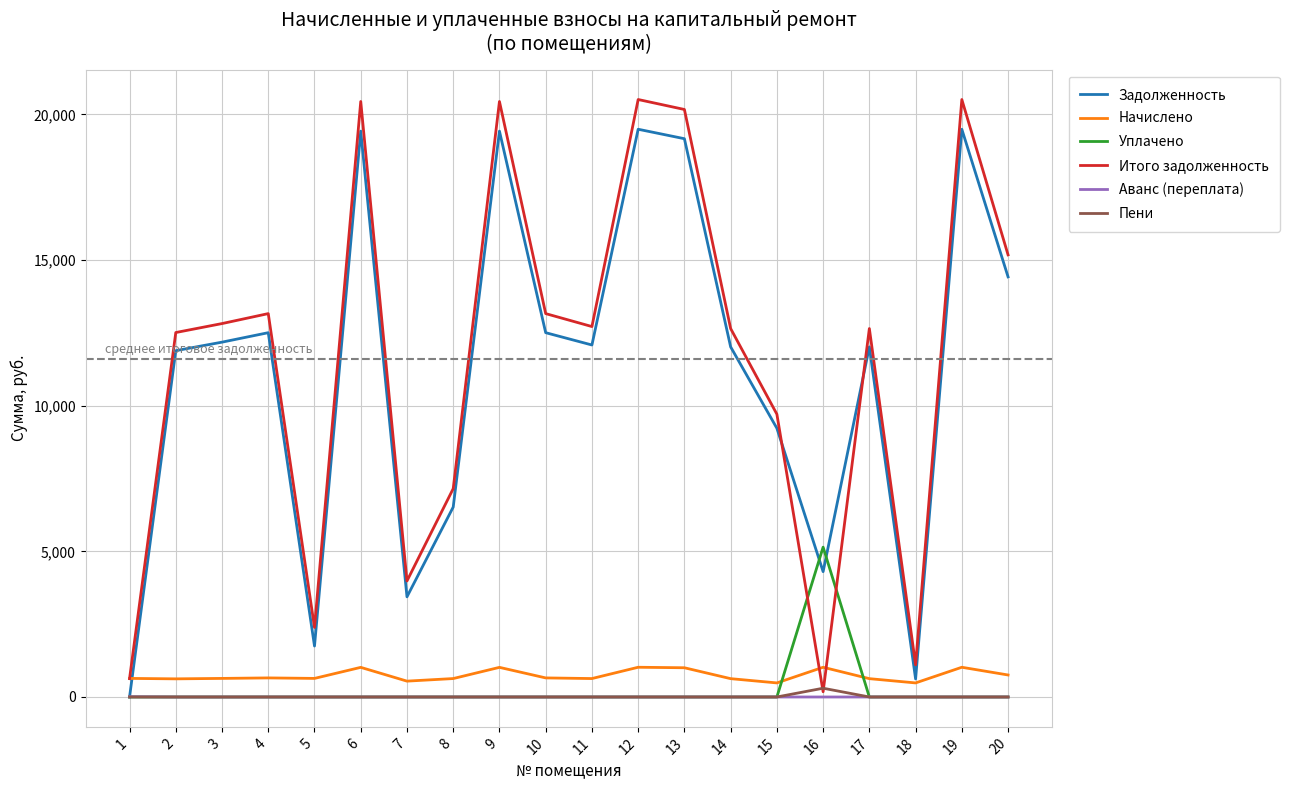

The Итого задолженность series shows 13161.3 at 10. True or false?

True